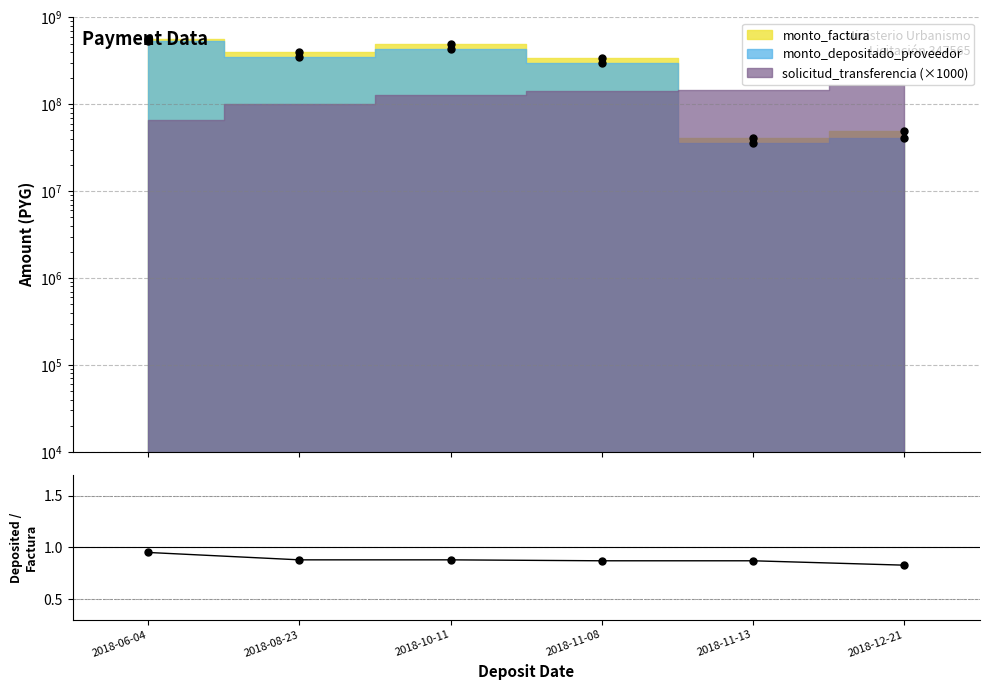

What is the difference between the second highest and minimum values?

0.1